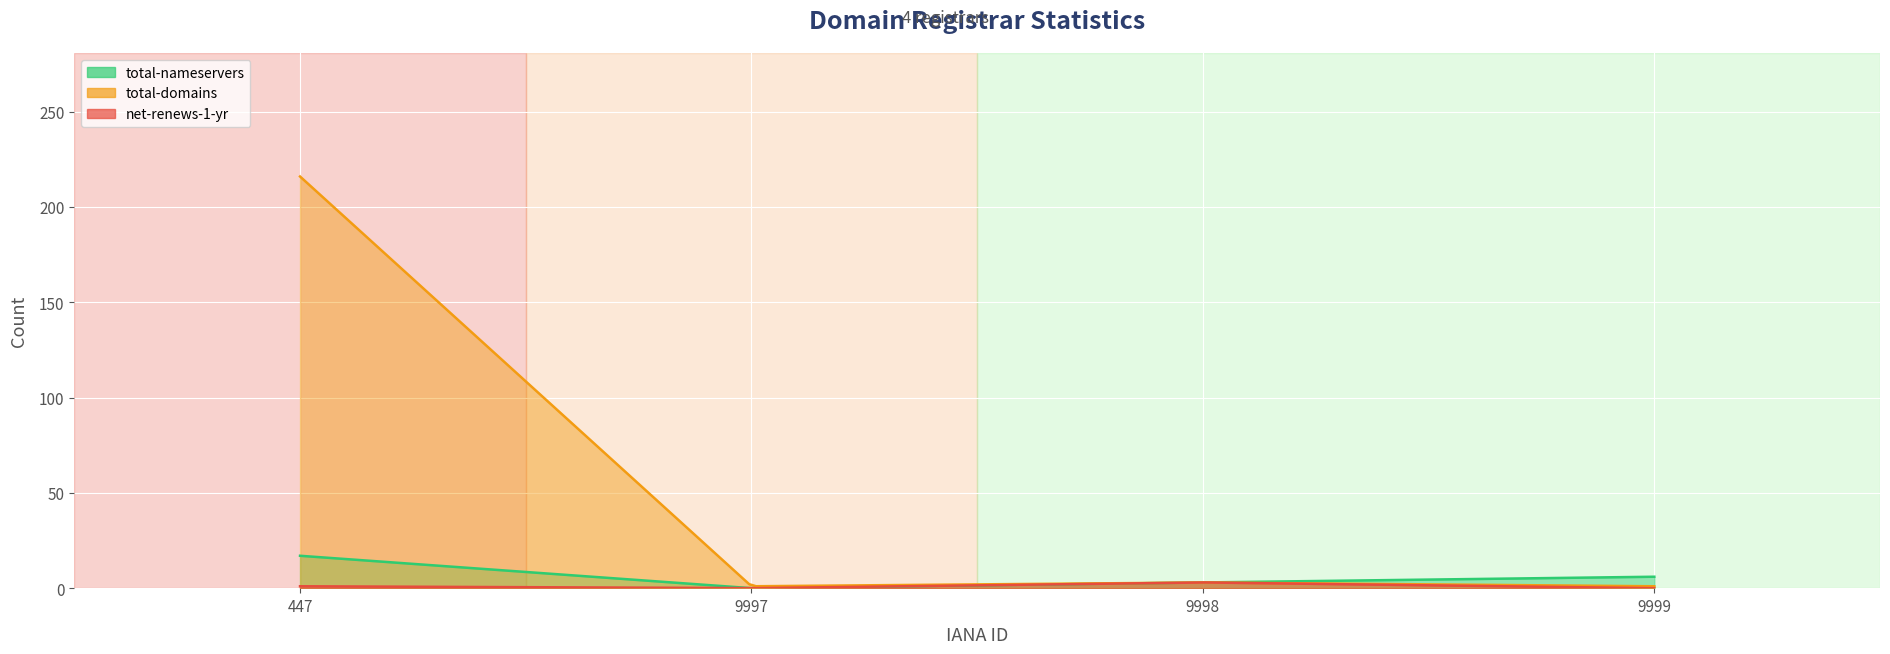

Between 9997 and 9998, which is larger?

9998